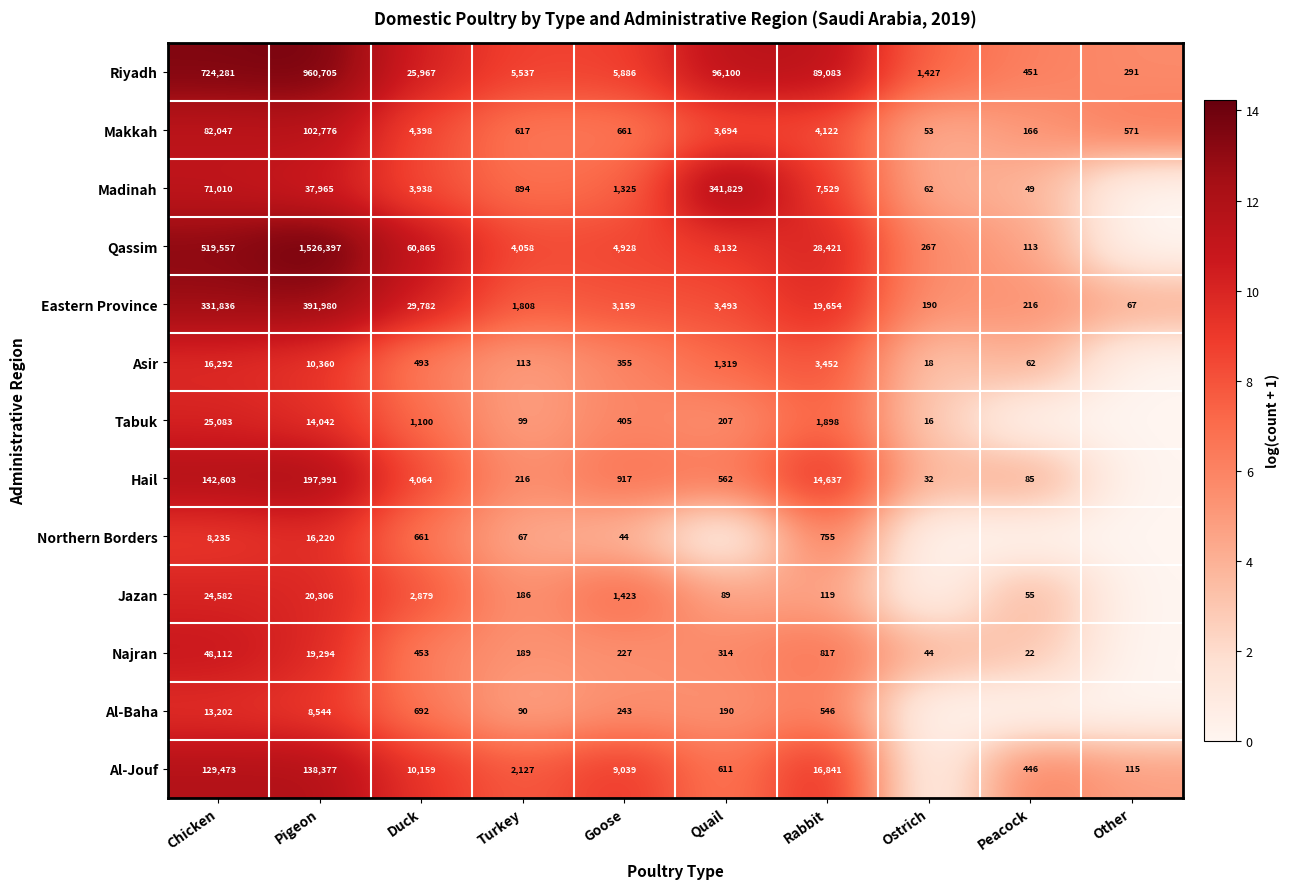

At Turkey, list the series in order from largest to smallest.

Riyadh, Qassim, Al-Jouf, Eastern Province, Madinah, Makkah, Hail, Najran, Jazan, Asir, Tabuk, Al-Baha, Northern Borders